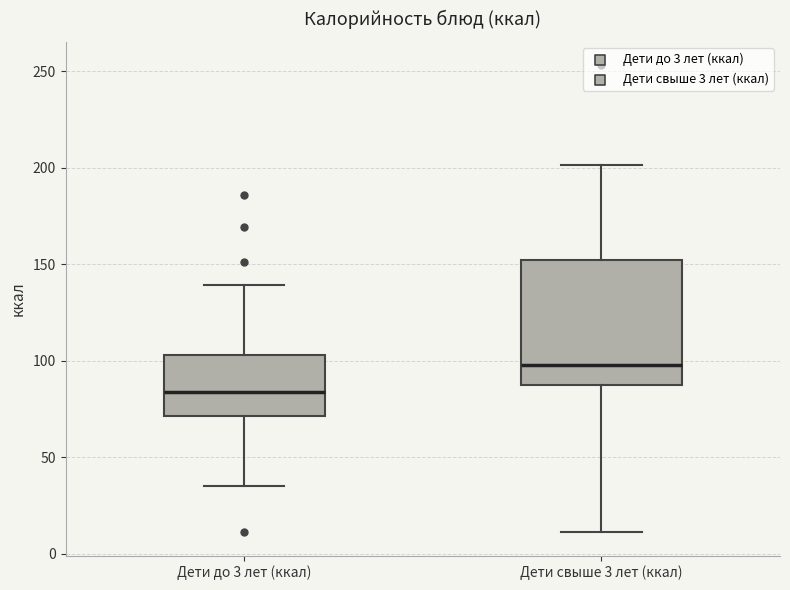

Comparing the boxes themselves (not the whiskers), which one is the tallest?

Дети свыше 3 лет (ккал)